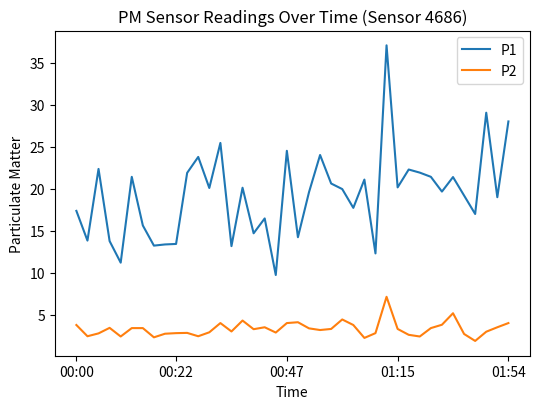

What is the highest value of the P2 series?

7.1